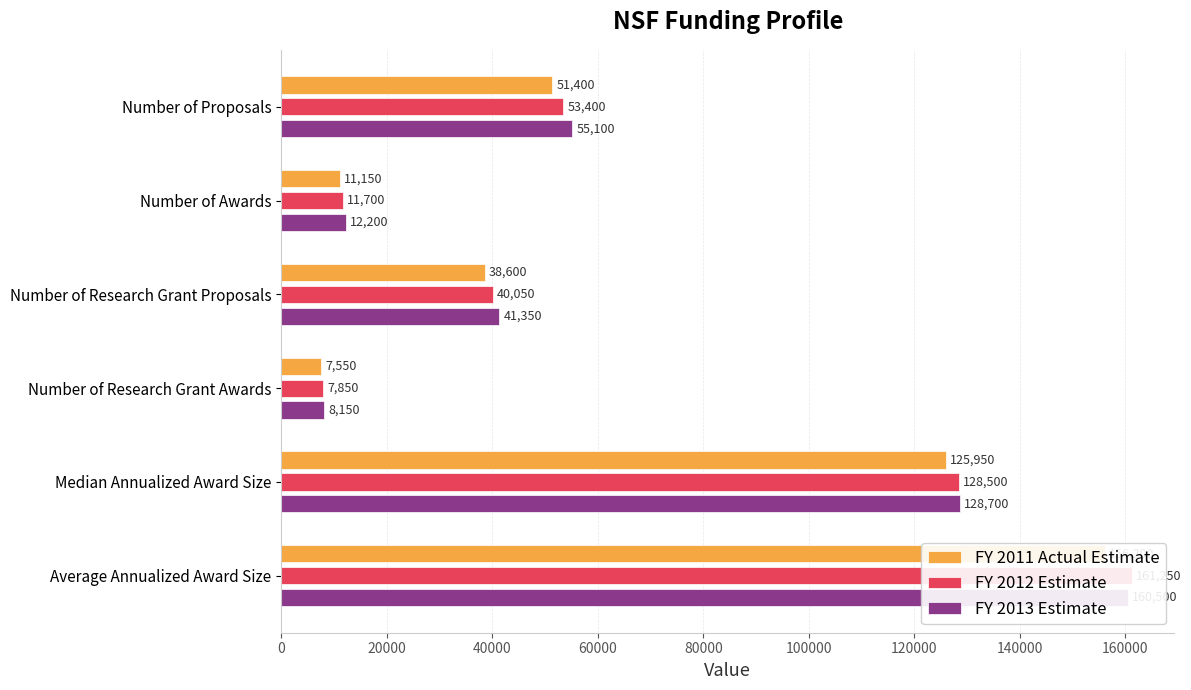

What is the sum of all FY 2012 Estimate values?

402750